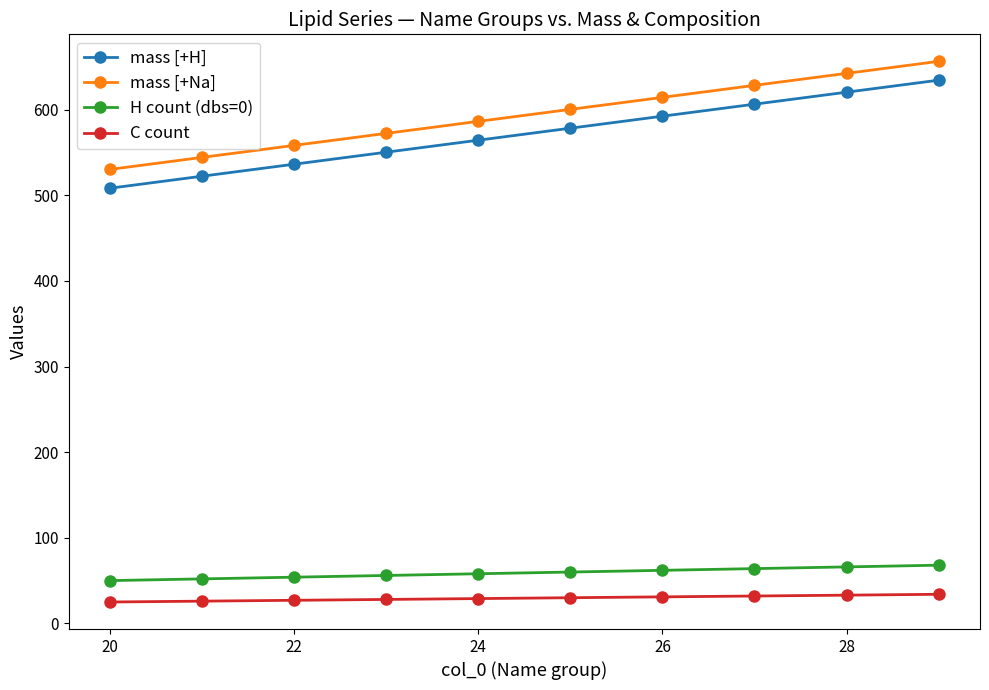

What is the maximum value for mass [+Na]?

656.5